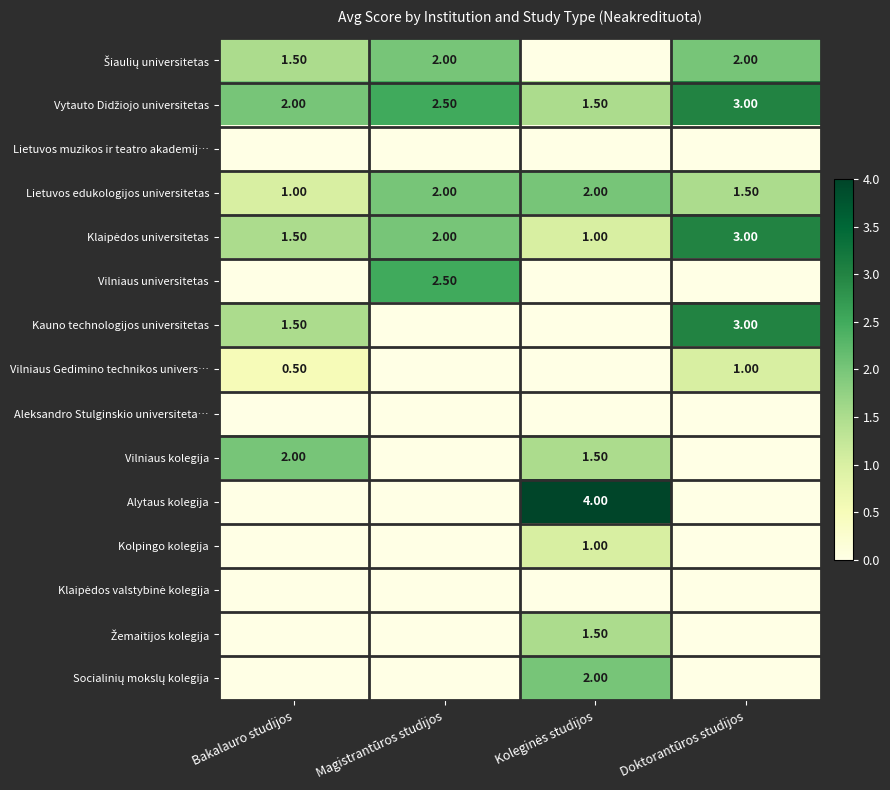

What is the total value across all series at Koleginės studijos?

14.5